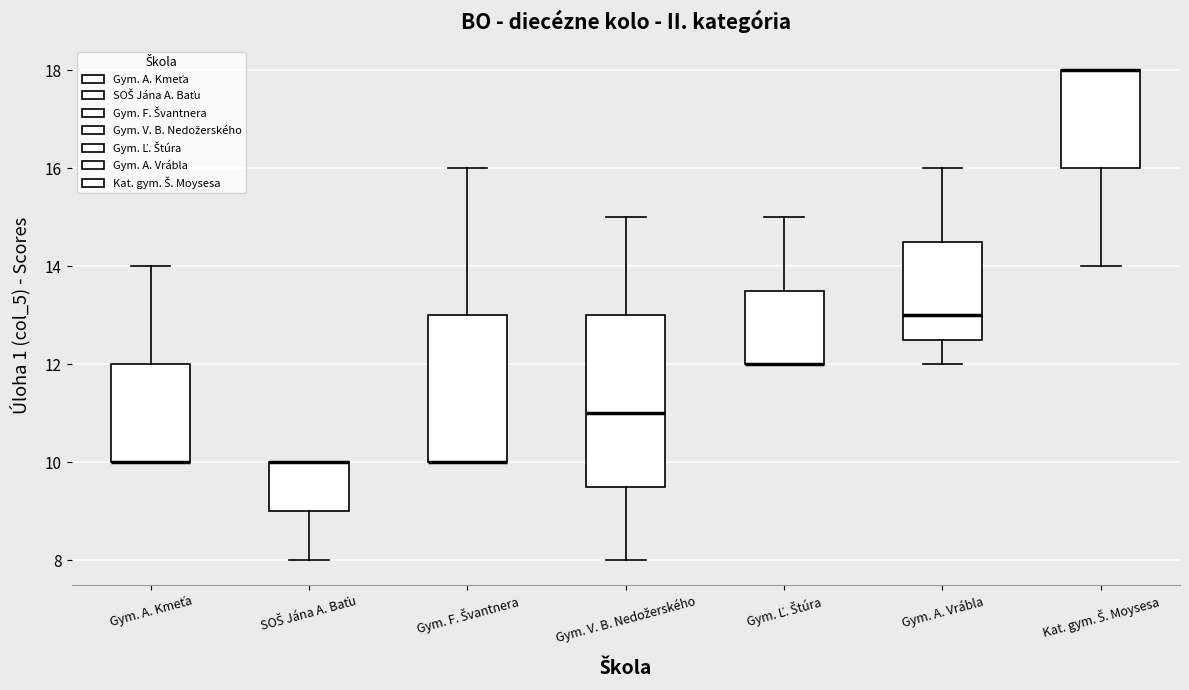

Comparing the boxes themselves (not the whiskers), which one is the tallest?

Gym. V. B. Nedožerského